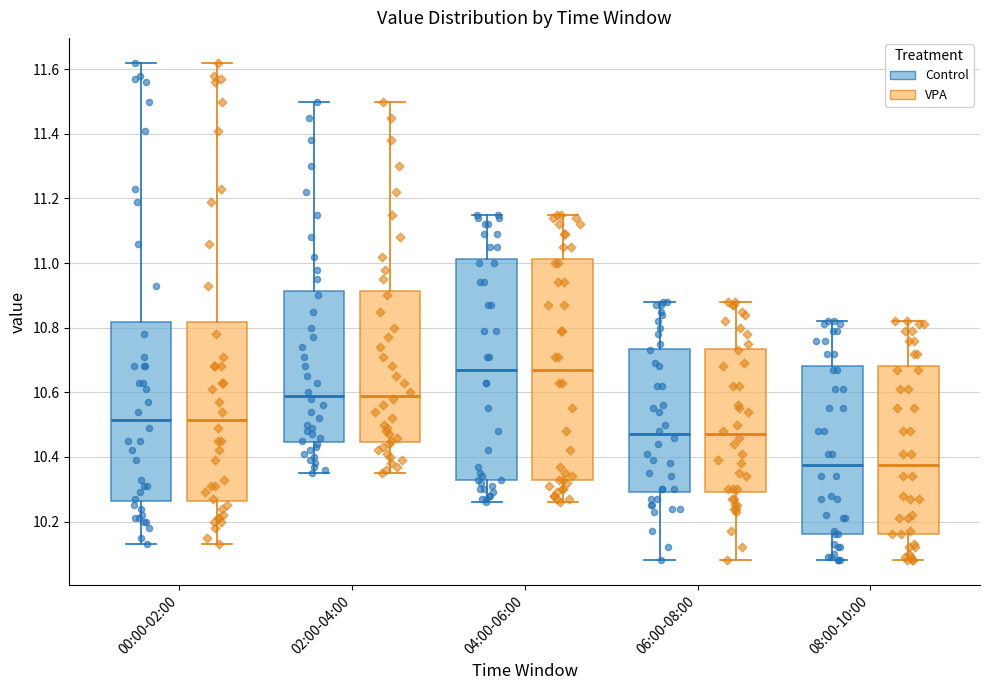

Where is the lower edge of the box for 04:00-06:00 (Control) on the y-axis? The values are not printed on the chart, so give them approximately, as read against the axis.

10.32